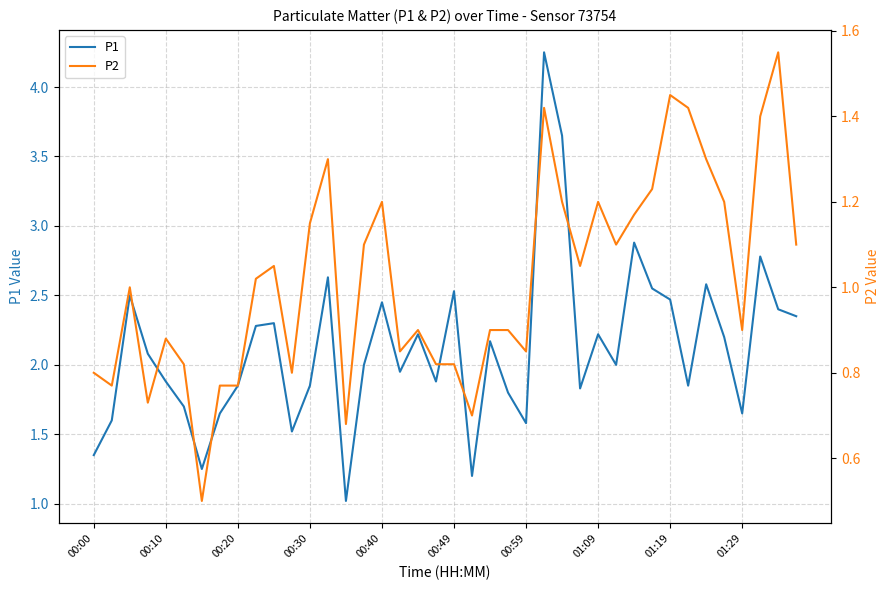

Which category has the highest value in the P2 series?

38